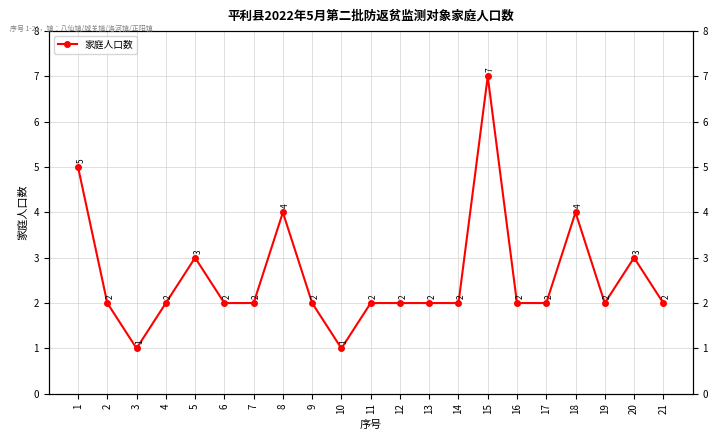

How many values are below 2?

2